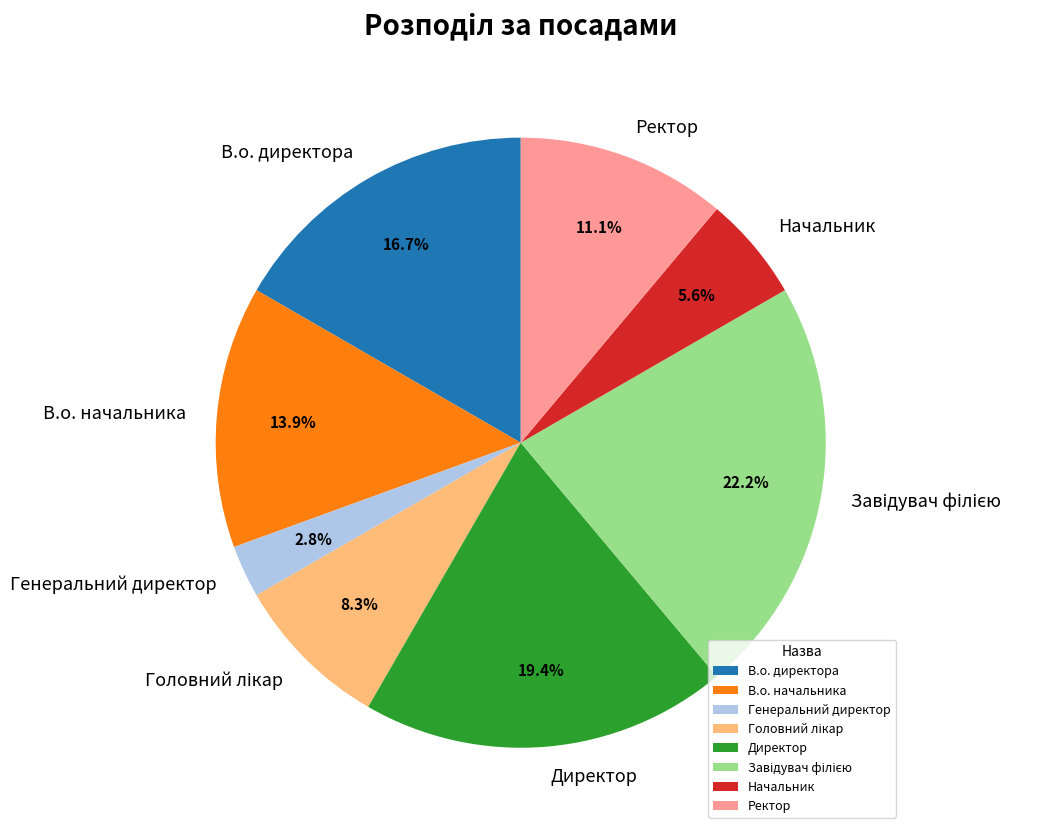

How many segments does this pie chart have?

8